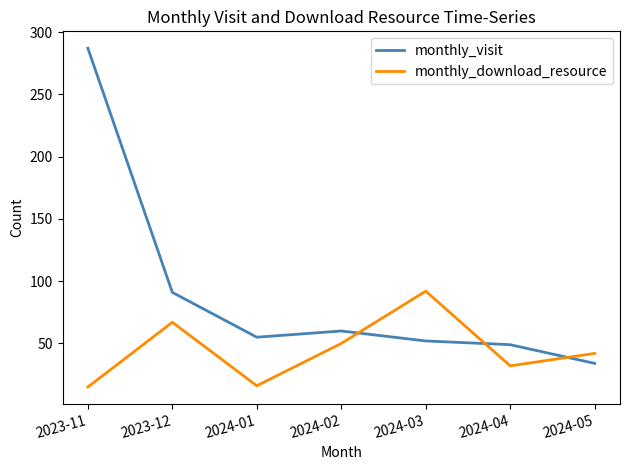

True or false: monthly_download_resource and monthly_visit intersect in this chart.

True